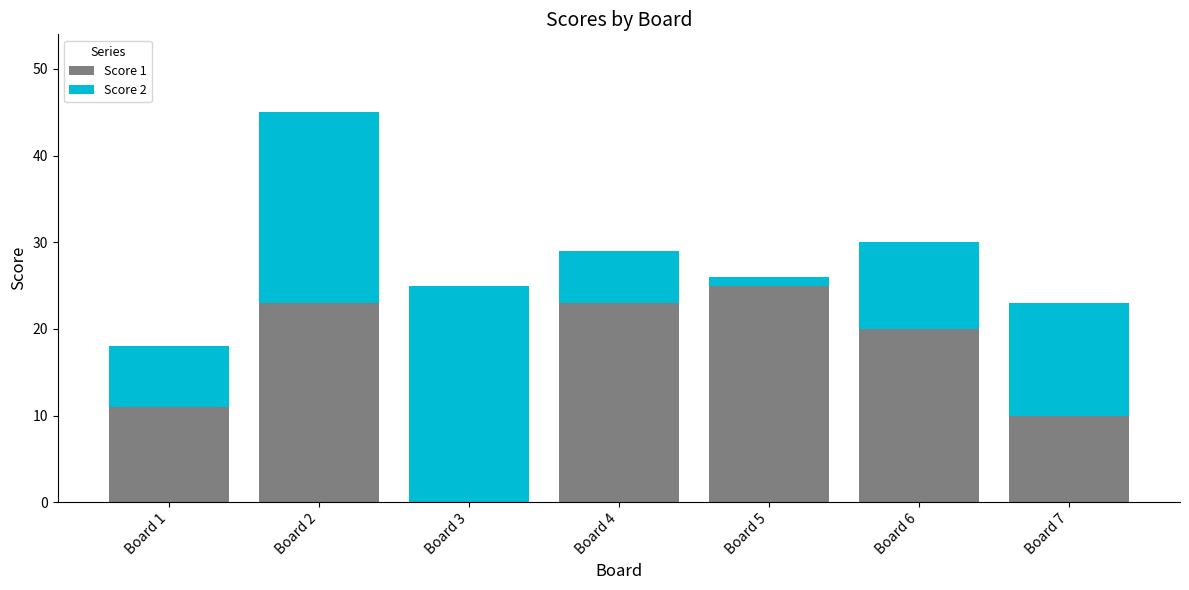

Is it true that Score 1 equals 10 at Board 6?

False